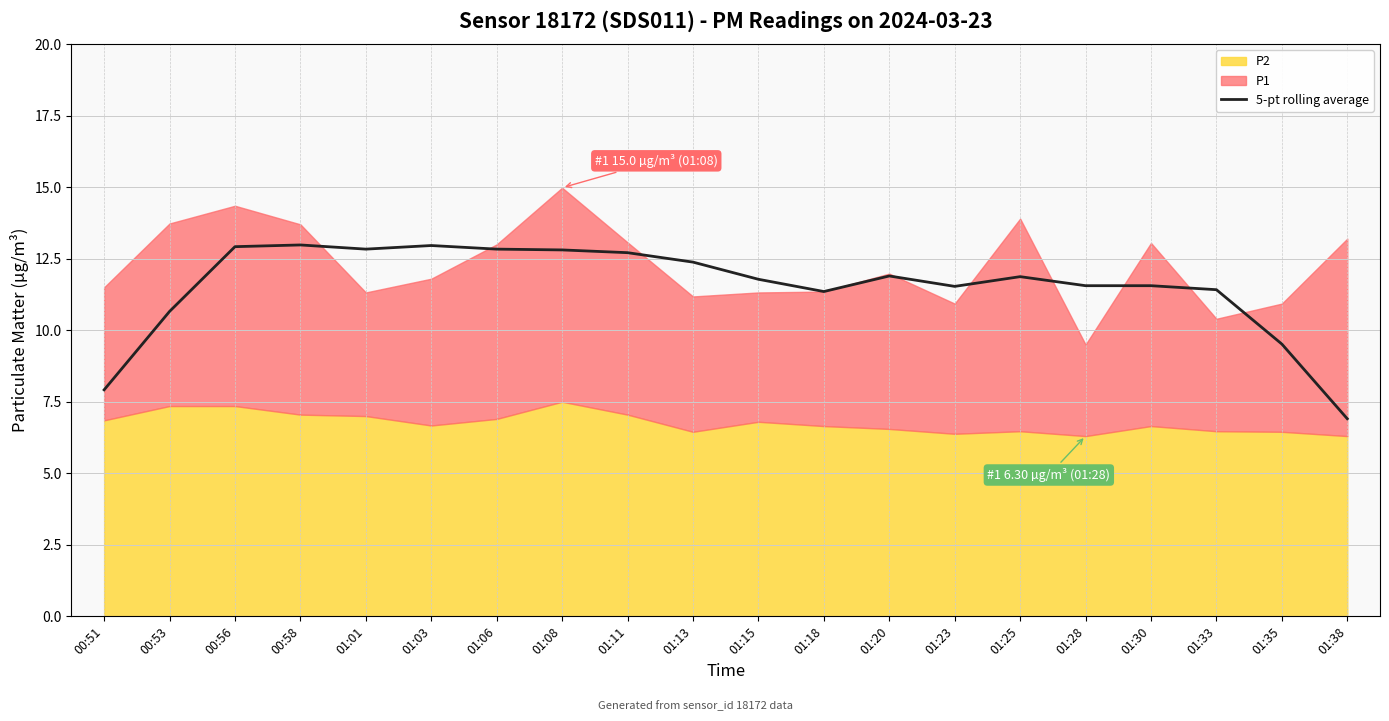

What is the difference between the maximum and minimum values?

6.1